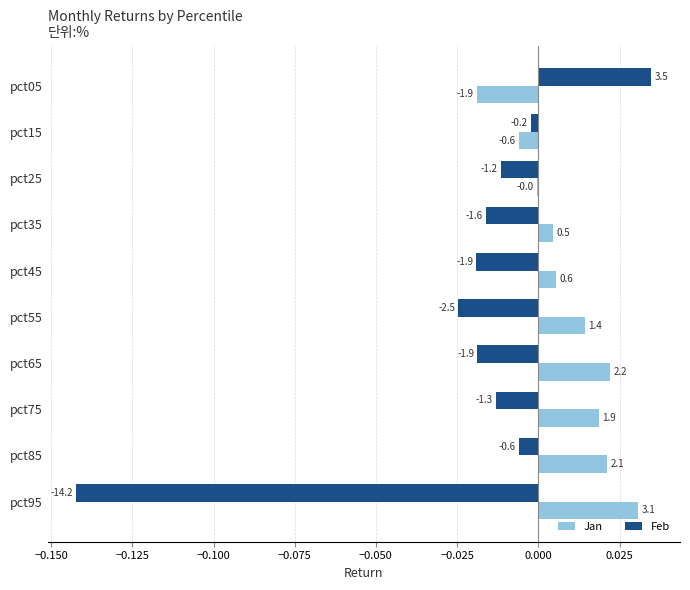

What is the minimum value shown in the chart?

-0.1